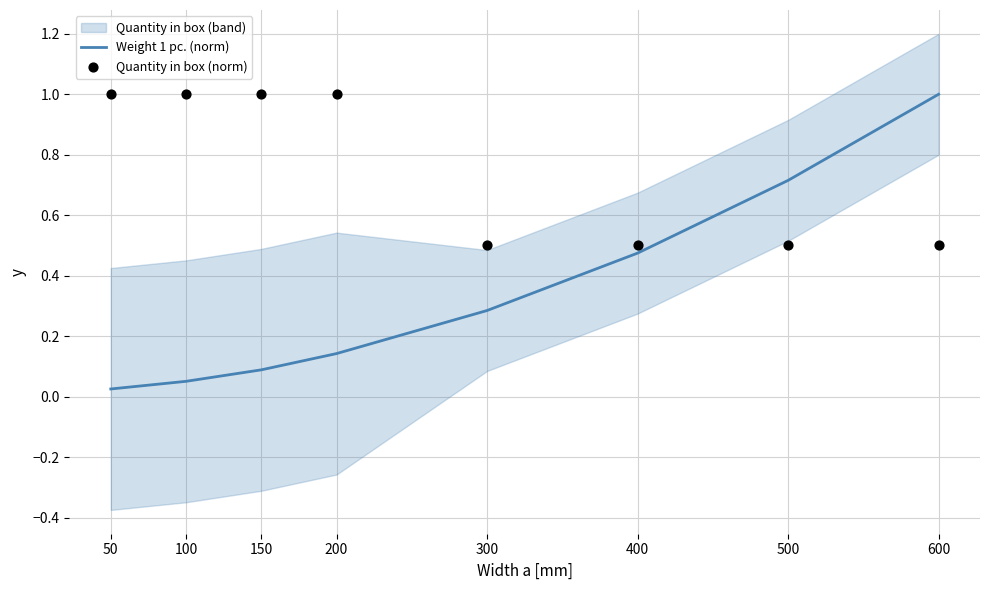

The value of Weight 1 pc. (norm) at 500 is 1.1. True or false?

False